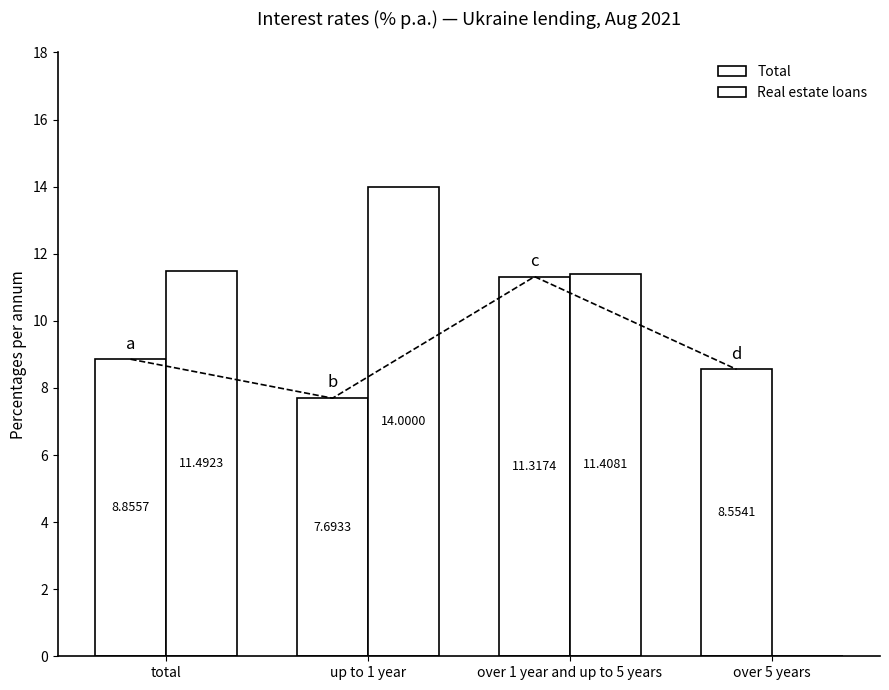

List the series in order of their peak value, highest first.

Real estate loans, Total